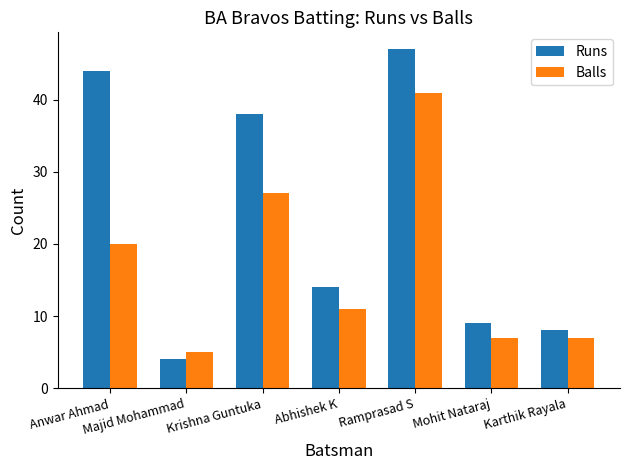

What is the maximum value shown in the chart?

47